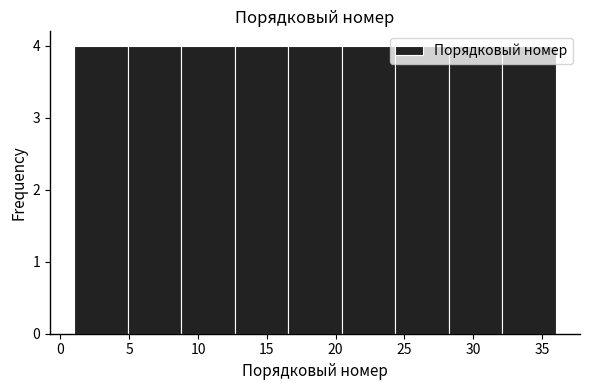

Reading left to right, transcribe this chart: for each bar, give the range it covers on the x-axis and its height. Neither the bar edges nor the heights are printed on the chart, so give them approximately, as read against the axes.

1.0 to 5.0: 4
5.0 to 9.0: 4
9.0 to 12.5: 4
12.5 to 16.5: 4
16.5 to 20.5: 4
20.5 to 24.5: 4
24.5 to 28.0: 4
28.0 to 32.0: 4
32.0 to 36.0: 4